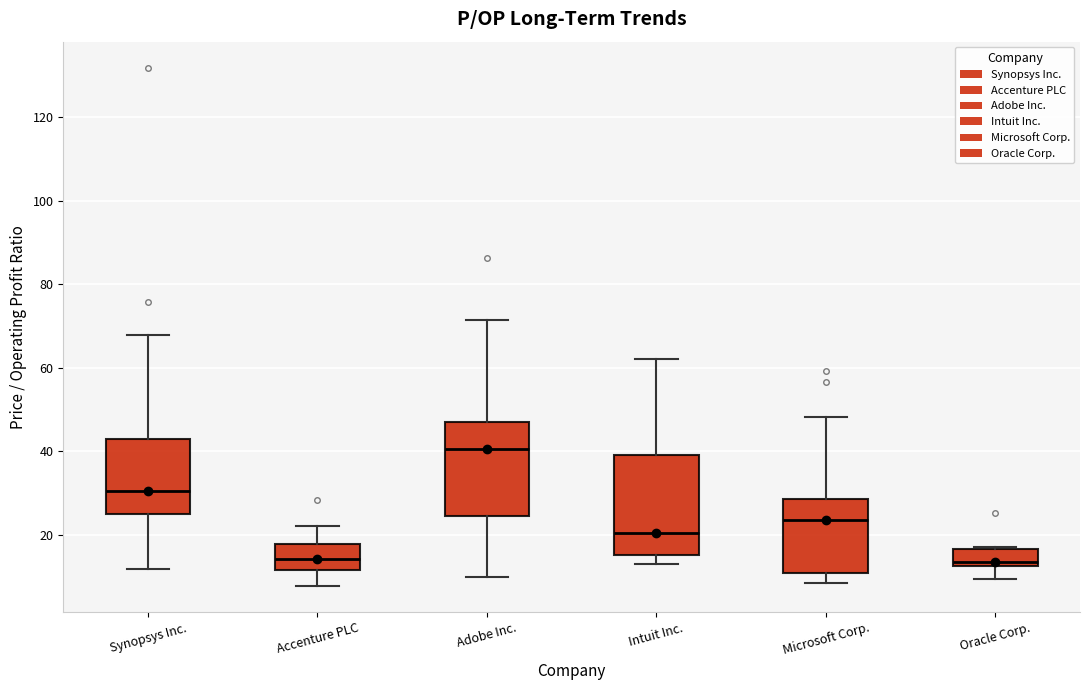

Reading left to right, transcribe this box plot: for each box, give where its median line is, the range the box spans, and where its two whiskers end, as read against the y-axis. The values are not printed on the chart, so give them approximately, as read against the axis.

Synopsys Inc.: median 30, box 24 to 44, whiskers 12 to 68
Accenture PLC: median 14, box 12 to 18, whiskers 8 to 22
Adobe Inc.: median 40, box 24 to 48, whiskers 10 to 72
Intuit Inc.: median 20, box 16 to 40, whiskers 14 to 62
Microsoft Corp.: median 24, box 10 to 28, whiskers 8 to 48
Oracle Corp.: median 14, box 12 to 16, whiskers 10 to 18